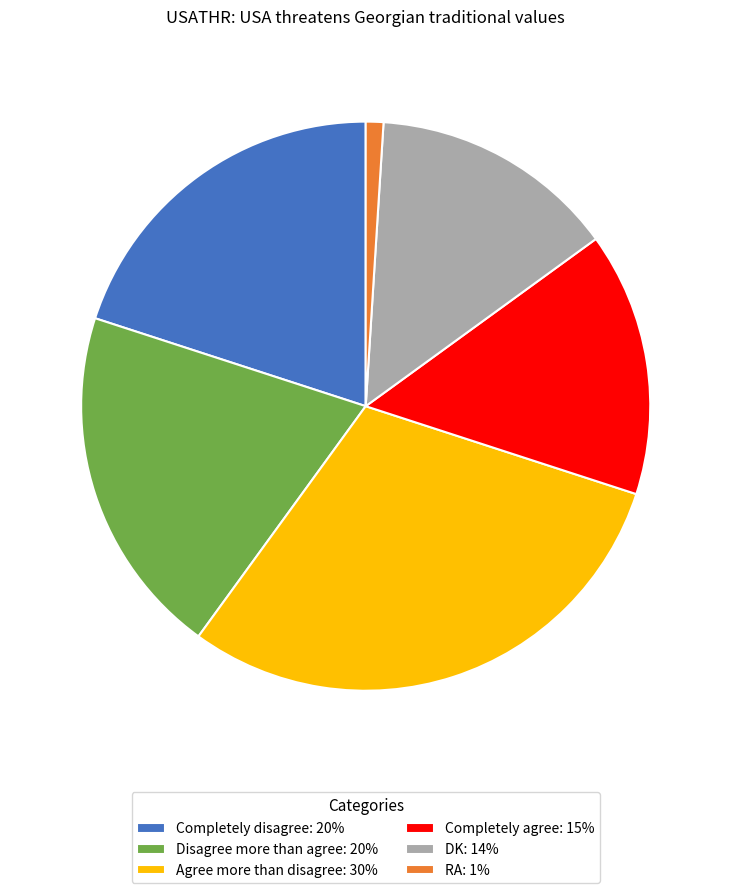

Is it true that Completely agree is 15% of the pie?

True